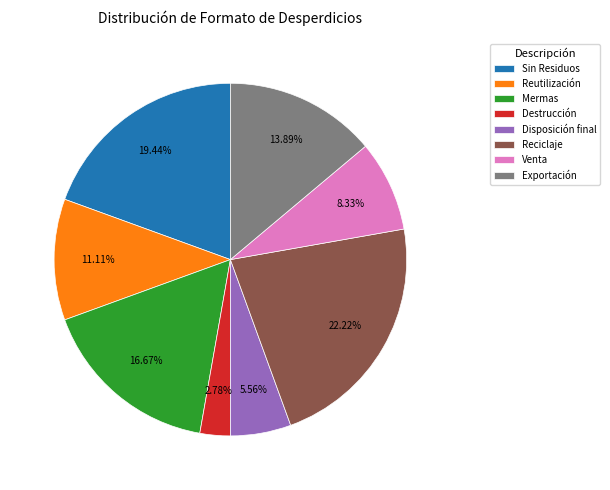

Between Venta and Destrucción, which is larger?

Venta